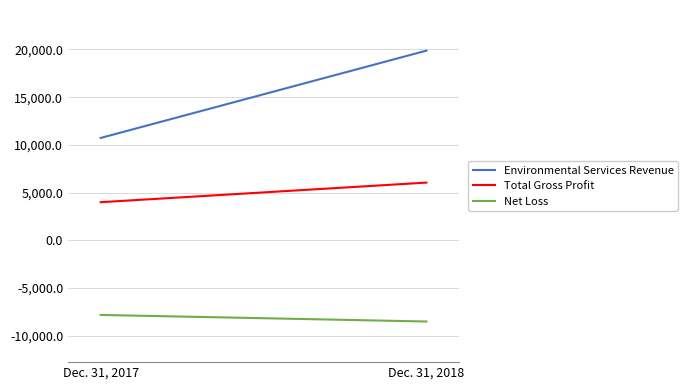

At which label does Net Loss reach its peak?

Dec. 31, 2017